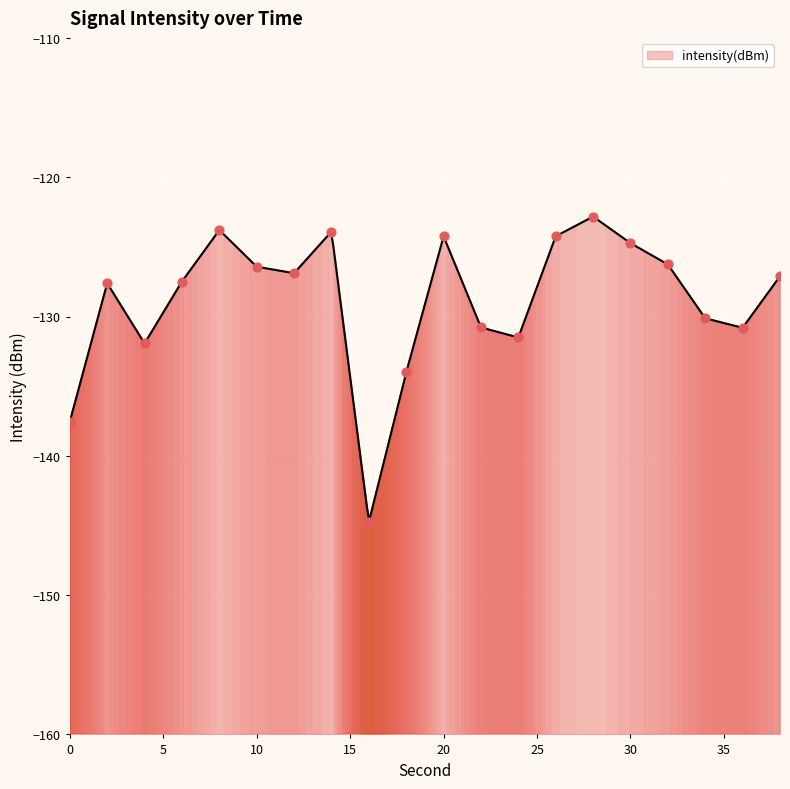

Between 20 and 16, which is larger?

20